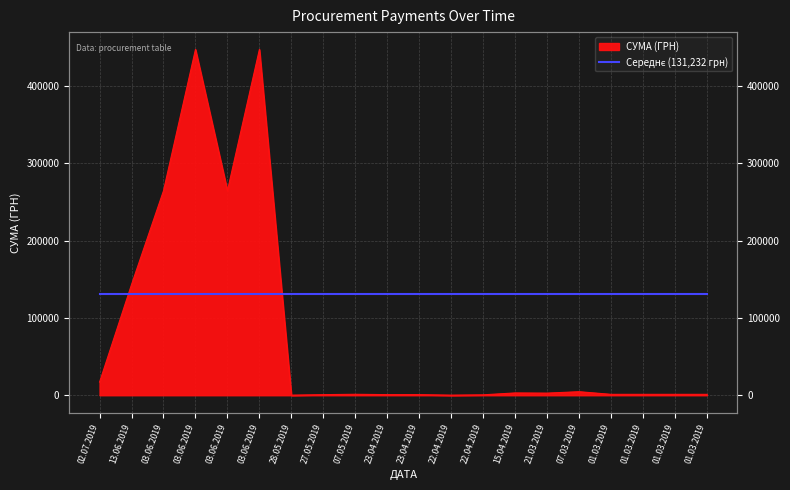

Rank the categories by value from lowest to highest.

28.05.2019, 22.04.2019, 22.04.2019, 27.05.2019, 23.04.2019, 23.04.2019, 01.03.2019, 01.03.2019, 01.03.2019, 01.03.2019, 07.05.2019, 21.03.2019, 15.04.2019, 07.03.2019, 02.07.2019, 13.06.2019, 03.06.2019, 03.06.2019, 03.06.2019, 03.06.2019